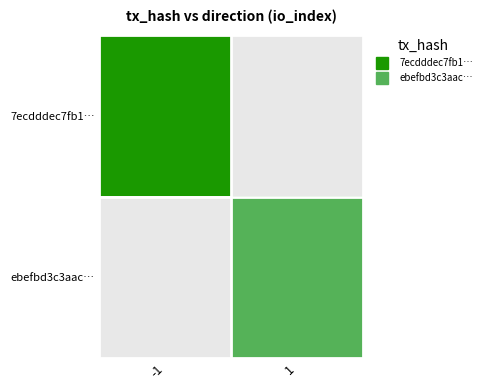

At how many categories does at least one series exceed 20?

1